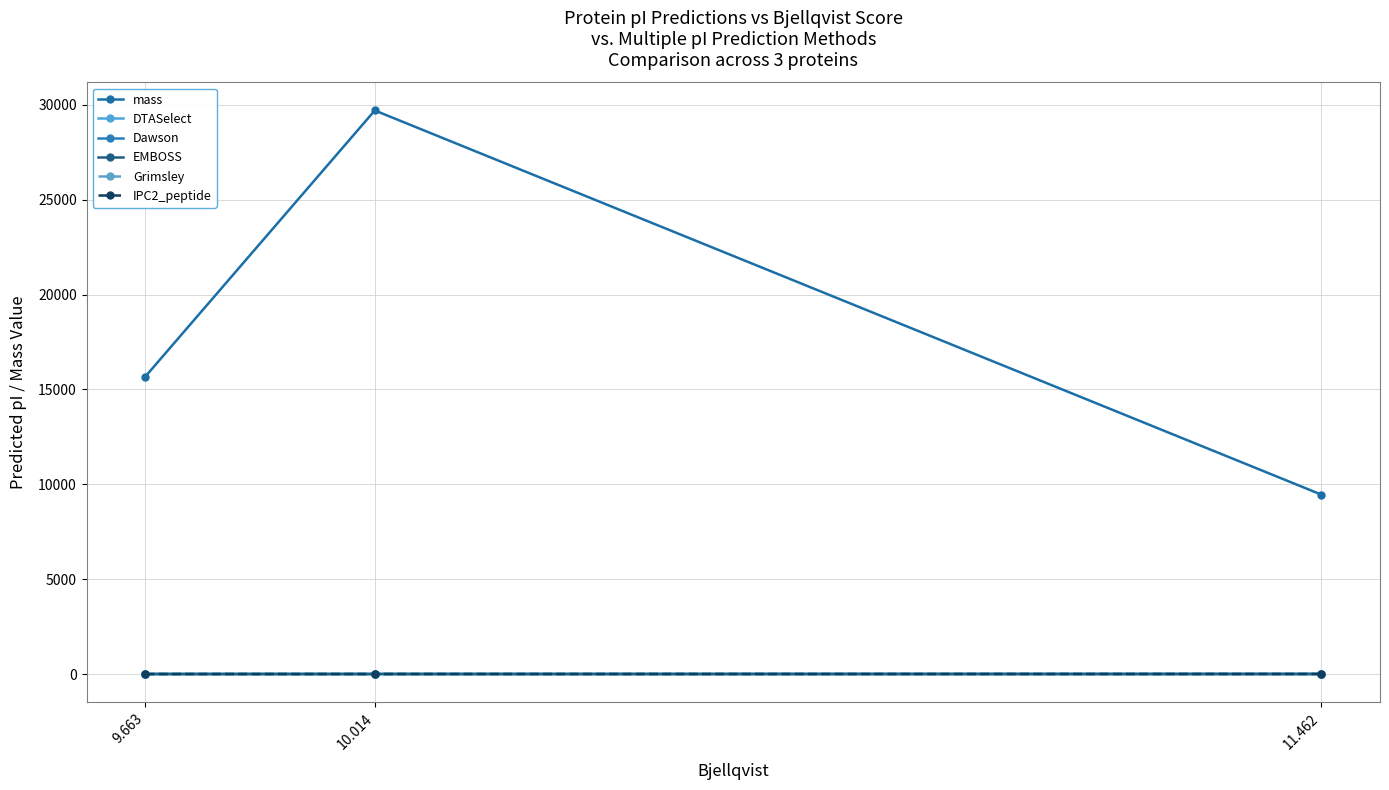

Count the Dawson values in the range 9 to 11.

2